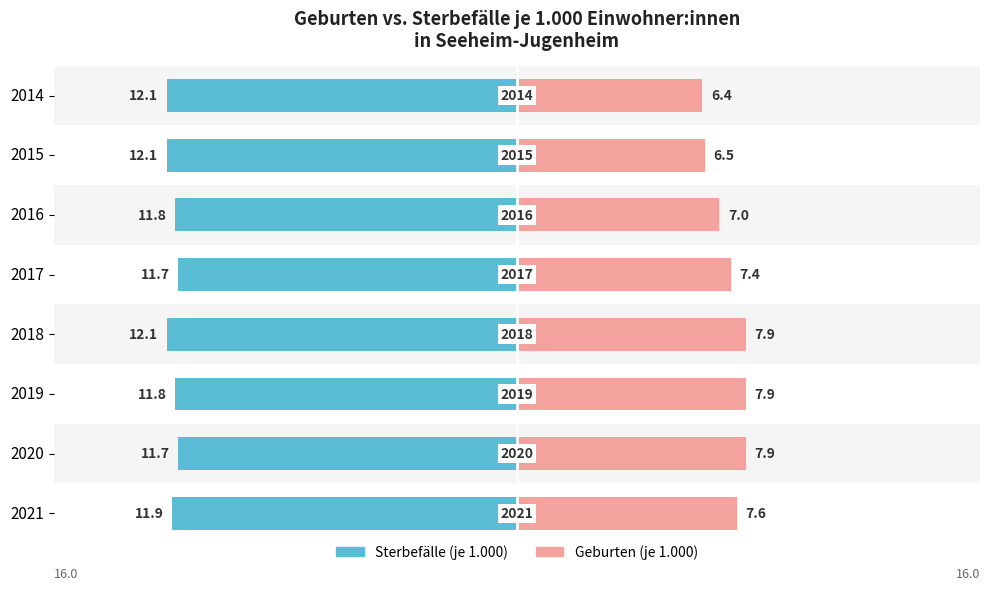

The Sterbefälle series shows -15.9 at 2. True or false?

False